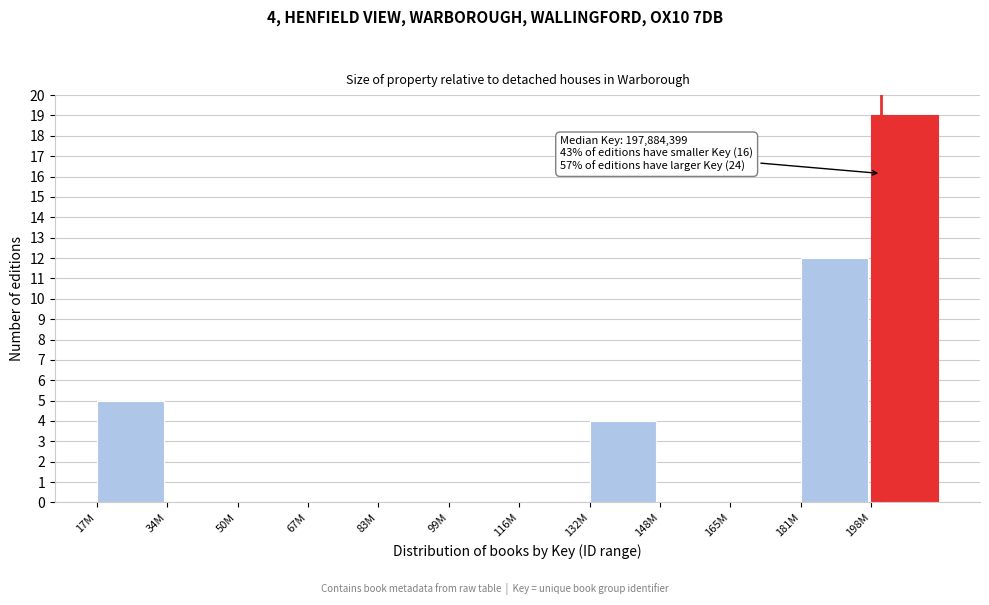

Reading left to right, extract all data points from this chart.

17M=5	34M=0	50M=0	67M=0	83M=0	99M=0	116M=0	132M=4	148M=0	165M=0	181M=12	198M=19